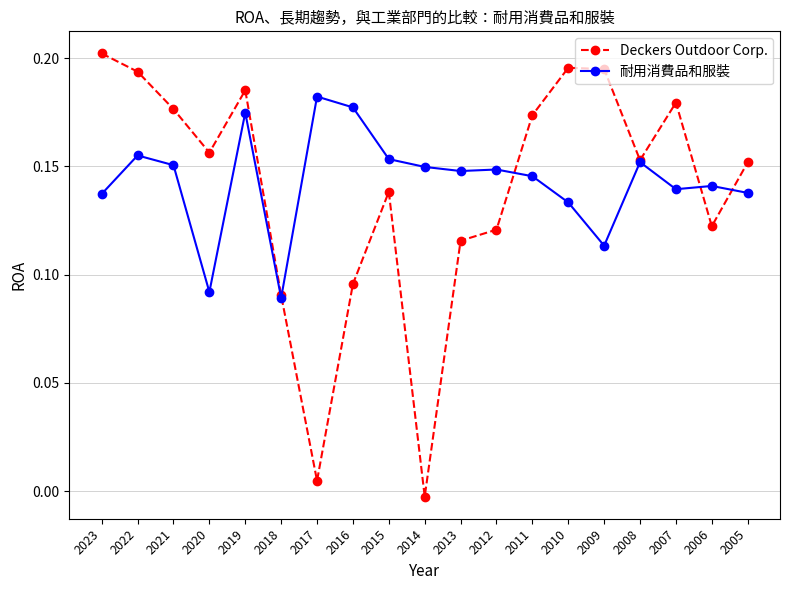

At which label does Deckers Outdoor Corp. first exceed 0?

2023